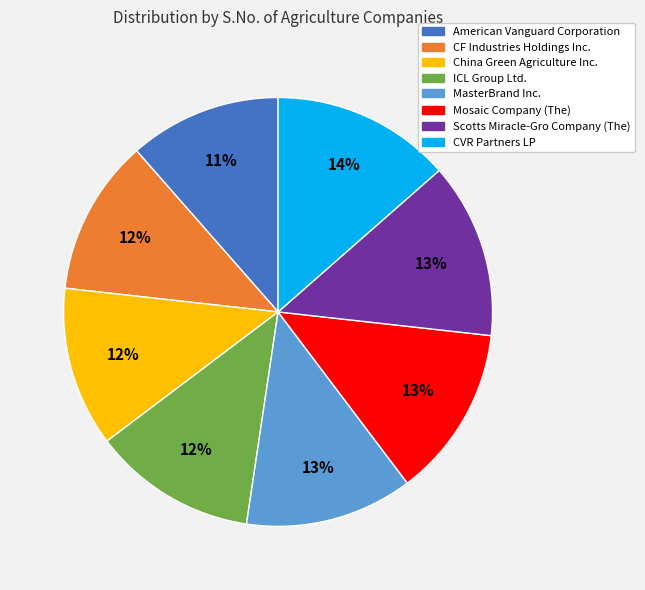

The CVR Partners LP slice represents 28% of the pie. True or false?

False